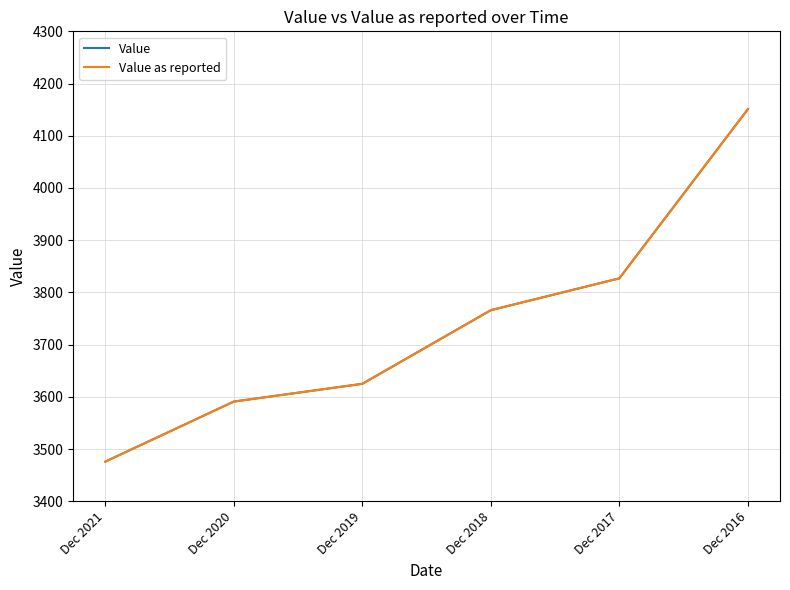

At how many categories does at least one series exceed 3741?

3